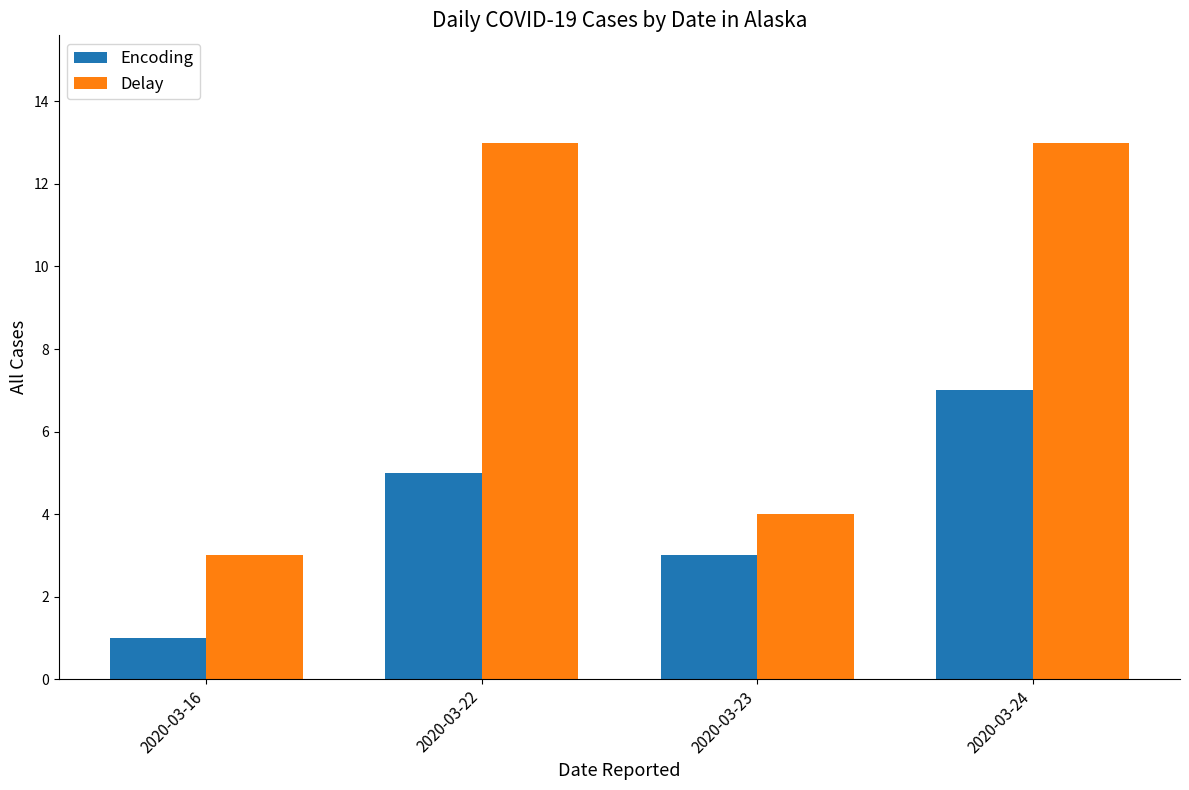

How many bars are there in each group?

2